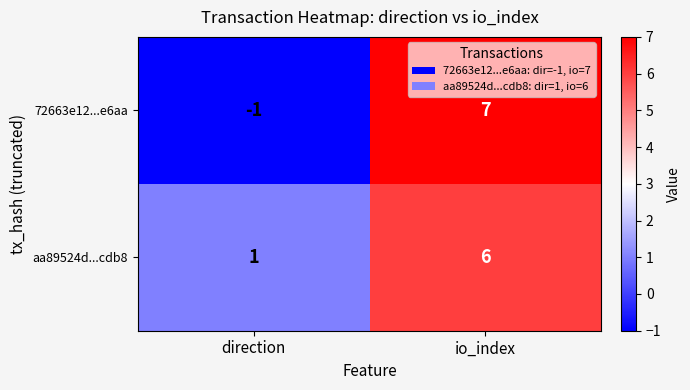

True or false: aa89524d...cdb8 has a value of 2 at direction.

False